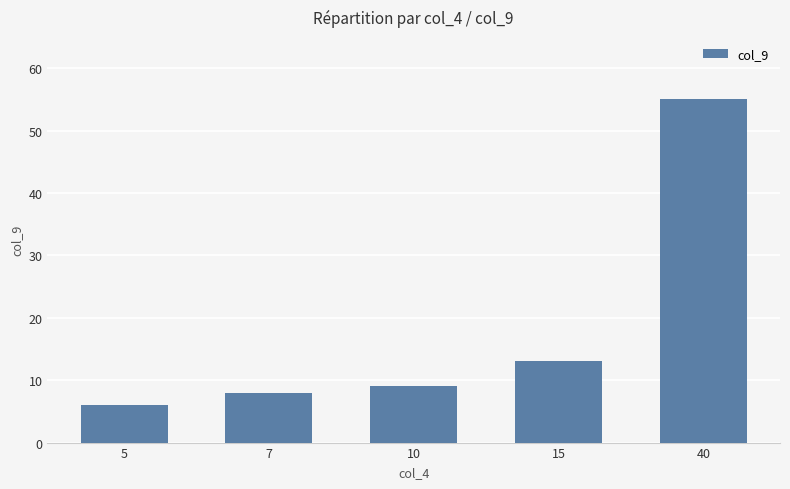

Does the chart contain any negative values?

No